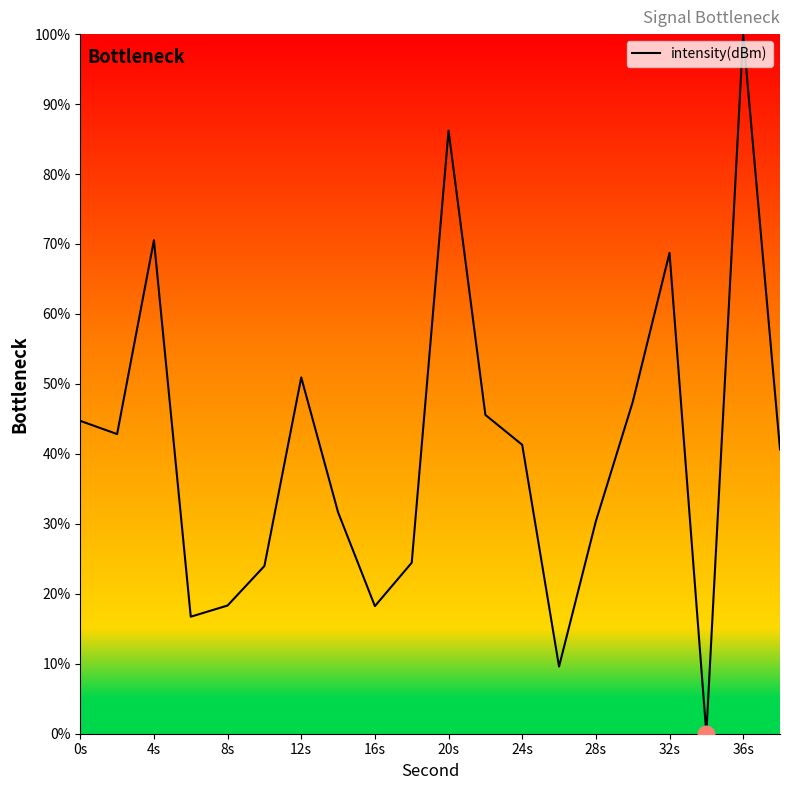

Is this an area chart (filled region under the line)?

No